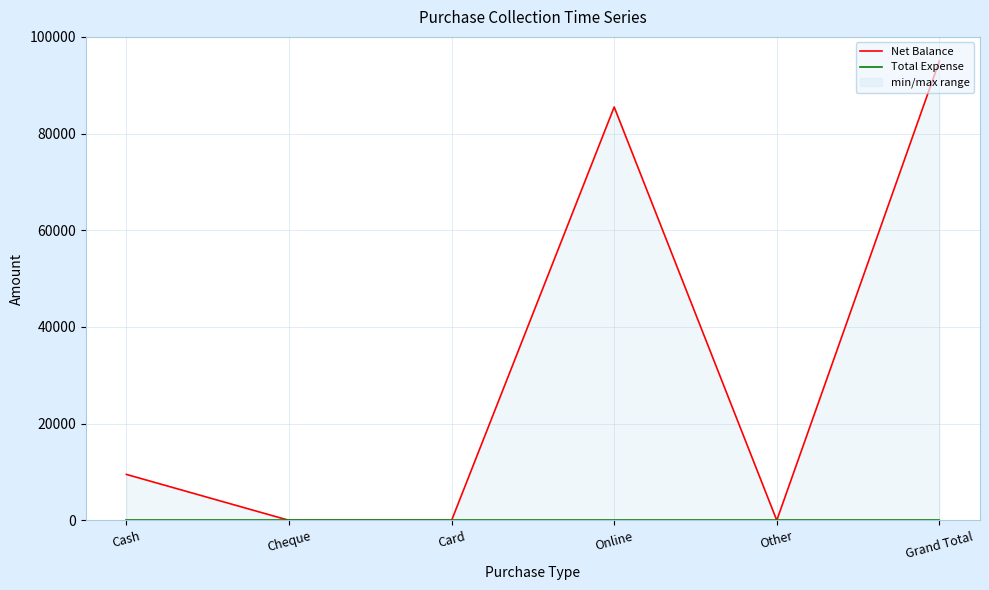

How many Net Balance values are between 0 and 85500?

5